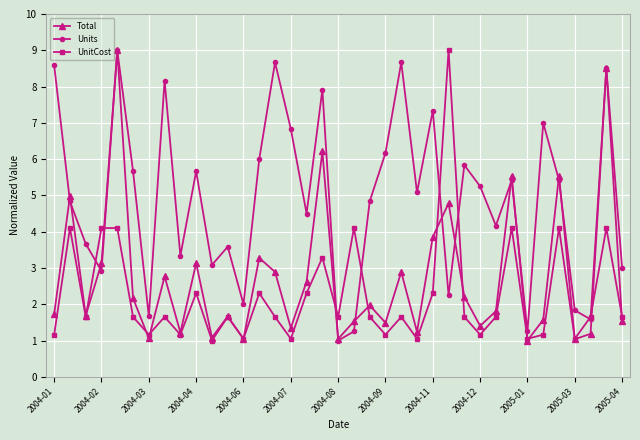

What is the difference between the second highest and minimum values in the Total series?

7.5